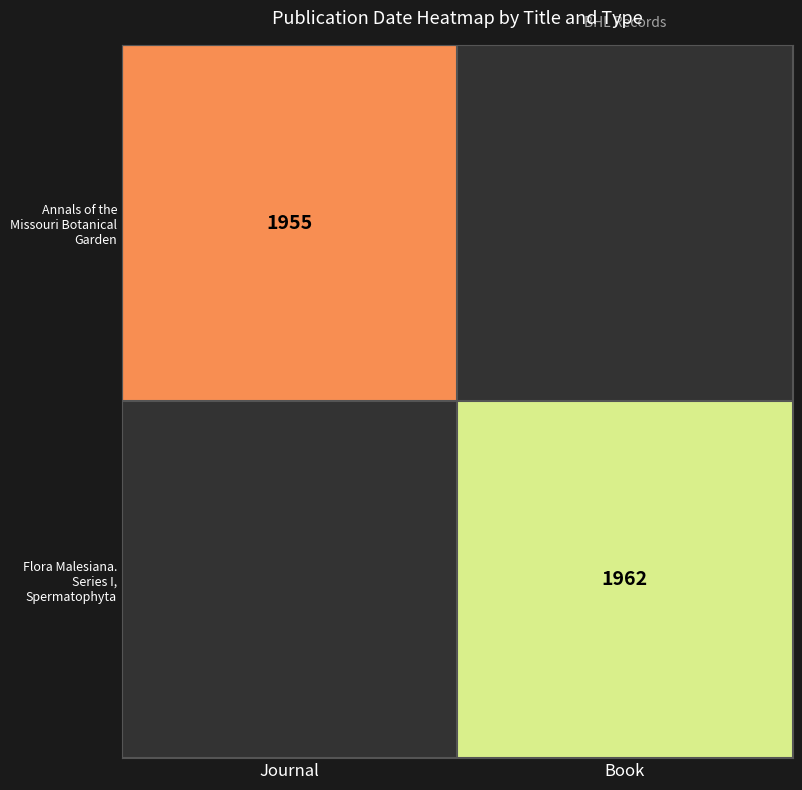

Is it true that Annals of the Missouri Botanical Garden equals 3486 at Journal?

False